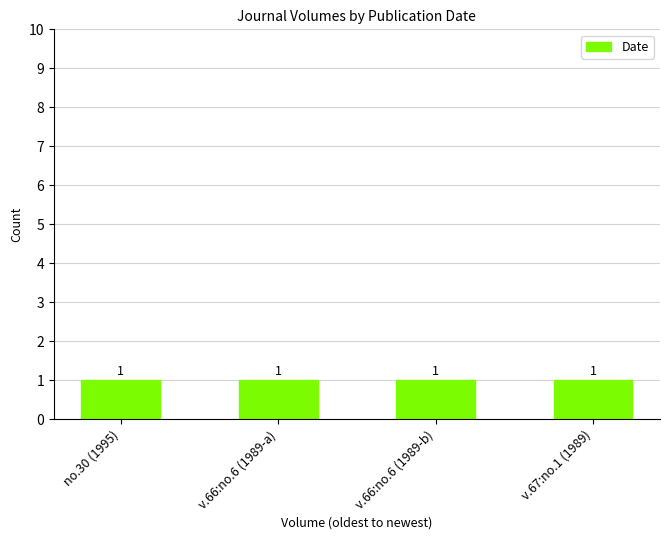

Which category has the highest value across all series?

no.30 (1995)